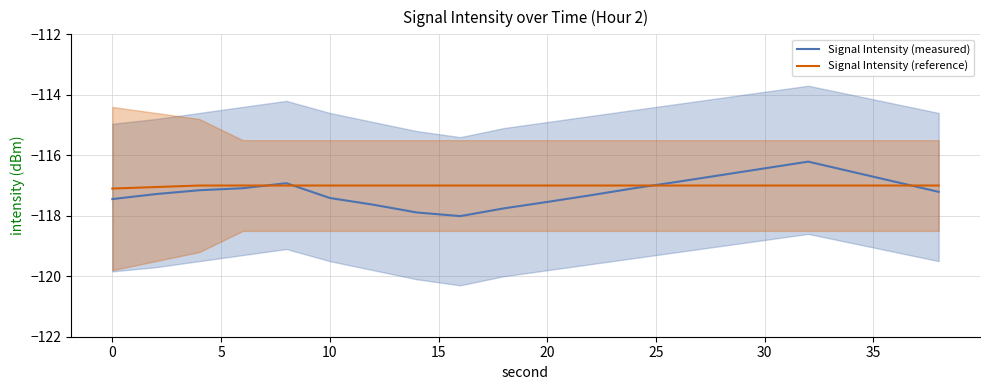

Is it true that Signal Intensity (measured) equals -172.9 at 30?

False